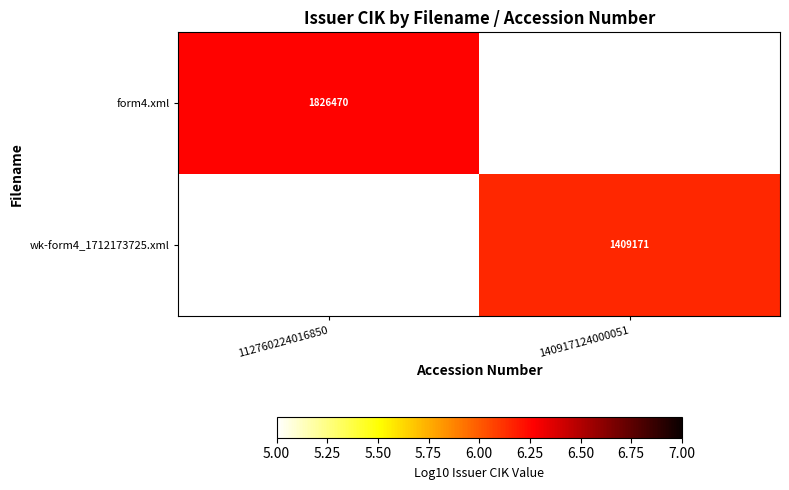

What value does the form4.xml series have at 112760224016850?

6.3